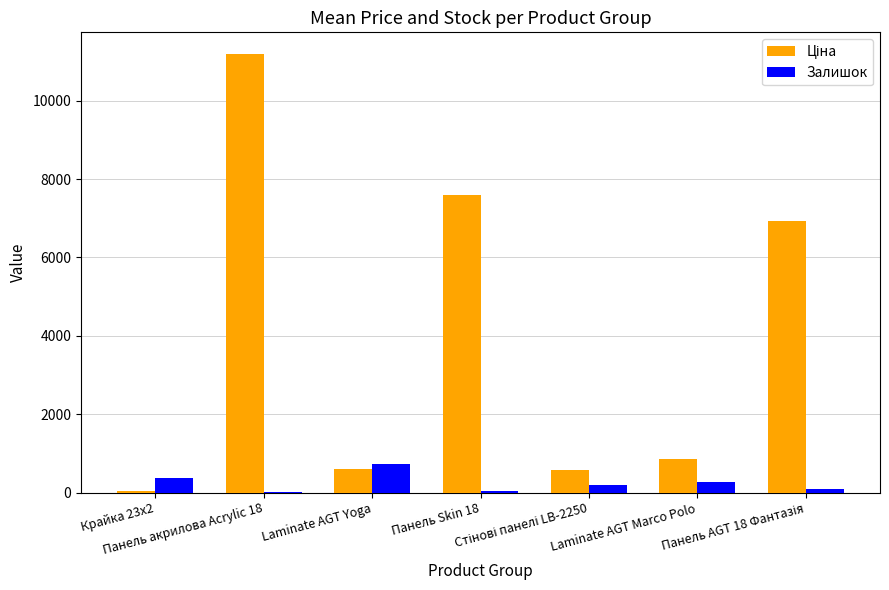

The Залишок series shows 360.0 at Крайка 23x2. True or false?

True